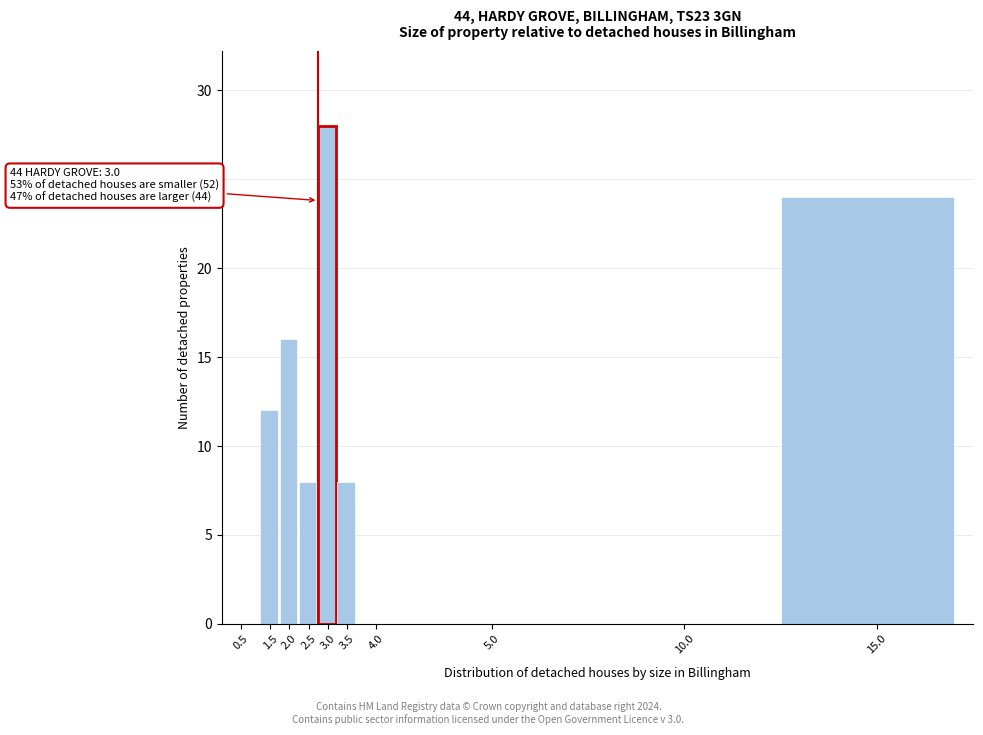

Reading left to right, extract all data points from this chart.

0.5=0	1.5=12	2.0=16	2.5=8	3.0=28	3.5=8	4.0=0	5.0=0	10.0=0	15.0=24